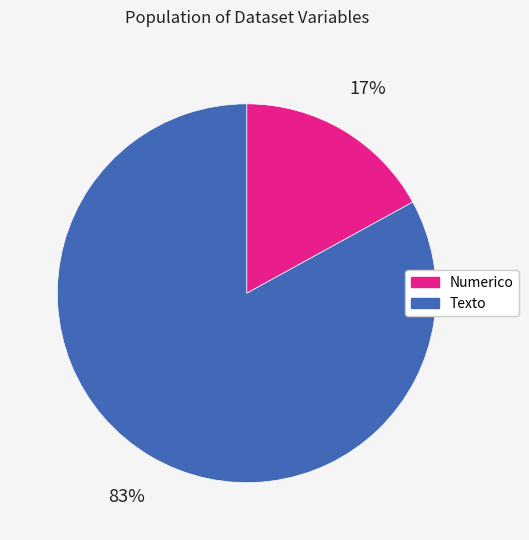

How many segments does this pie chart have?

2